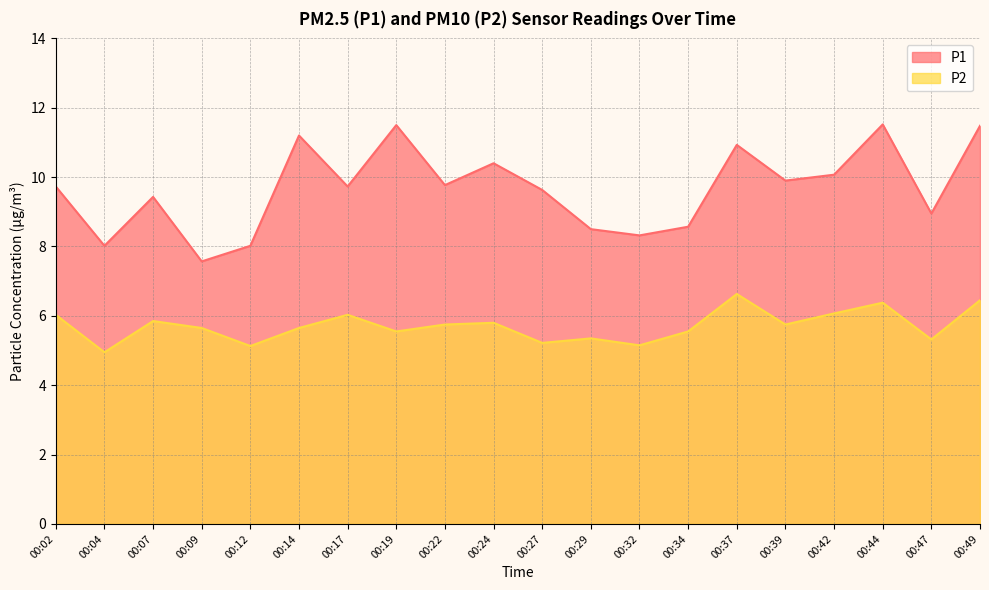

The value of P2 at 00:17 is 6.0. True or false?

True